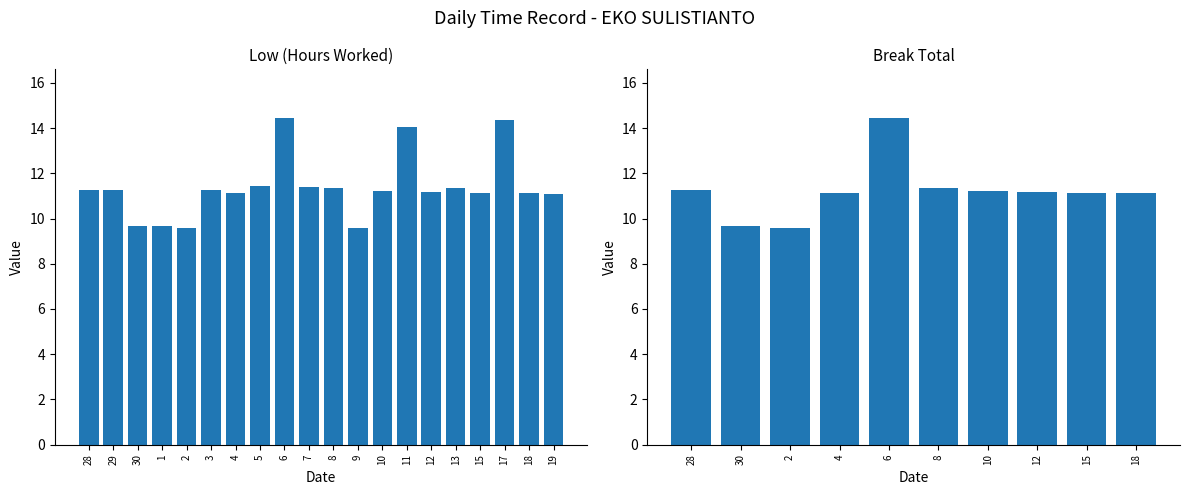

List the labels in order of value, largest first.

6, 17, 11, 5, 7, 8, 13, 29, 3, 28, 10, 12, 4, 15, 18, 19, 30, 1, 2, 9